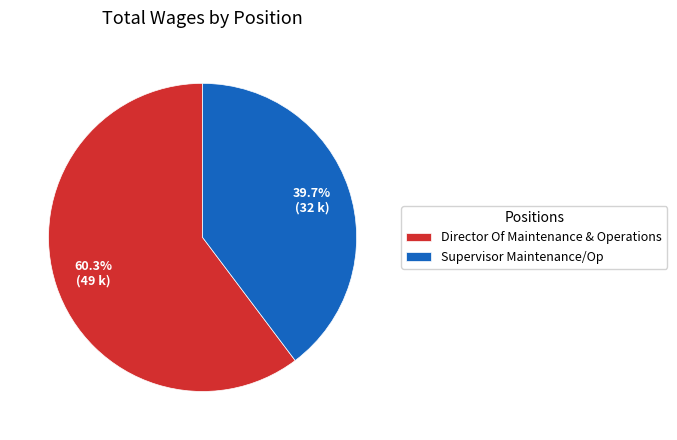

Rank the categories by value from lowest to highest.

Supervisor Maintenance/Op, Director Of Maintenance & Operations